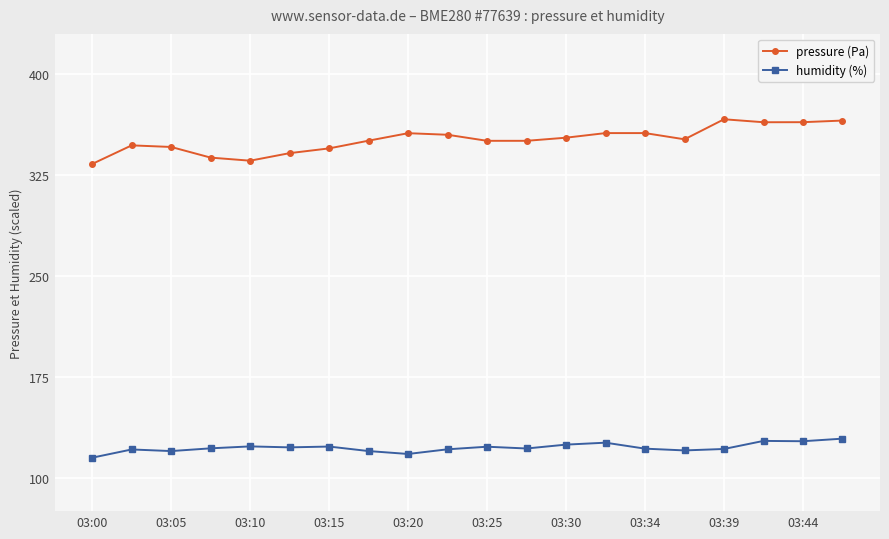

Which series has the widest spread of values?

pressure (Pa)